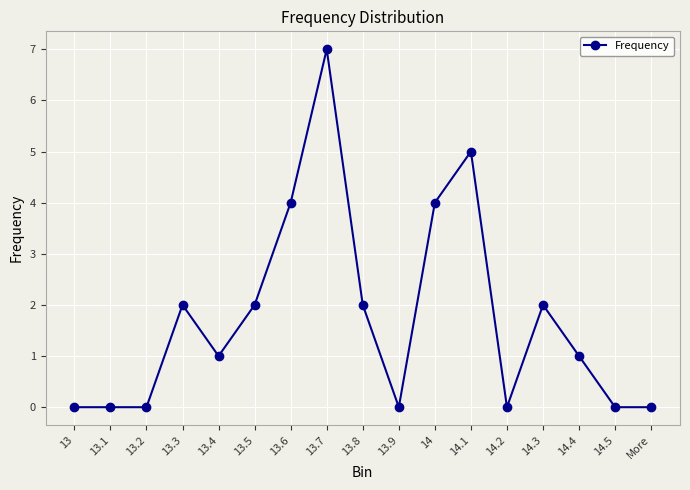

Between 14 and 13.5, which is larger?

14